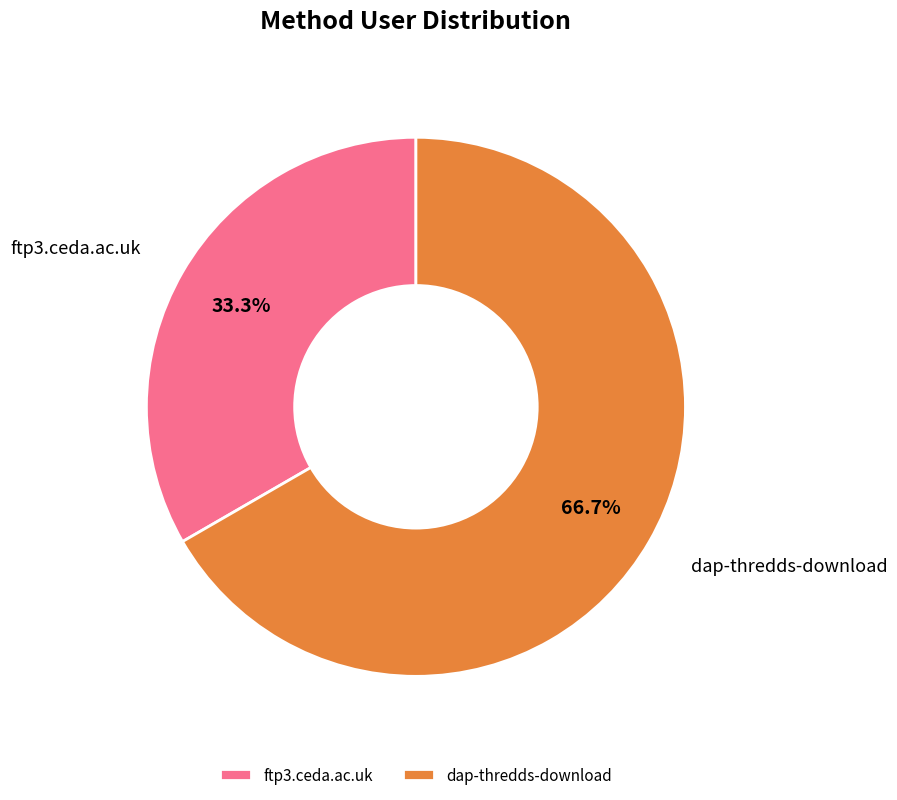

Which slice is the largest?

dap-thredds-download